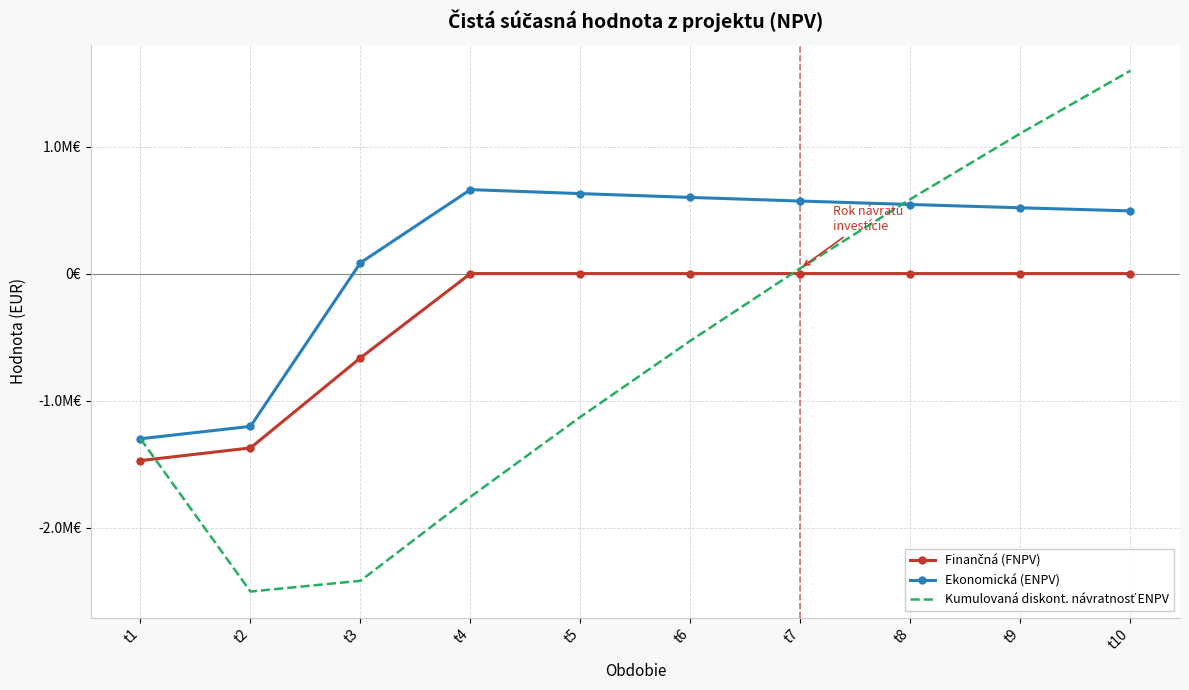

Reading left to right, transcribe all the data shown in this chart.

Finančná (FNPV): -1471999.9	-1372350.0	-663363.9	0.0	0.0	0.0	0.0	0.0	0.0	0.0
Ekonomická (ENPV): -1300166.6	-1202733.3	84887.1	660835.8	629367.4	599397.5	570854.8	543671.2	517782.1	493125.8
Kumulovaná diskont. návratnosť ENPV: -1300166.6	-2502899.9	-2418012.8	-1757177.1	-1127809.7	-528412.2	42442.6	586113.8	1103895.9	1597021.8